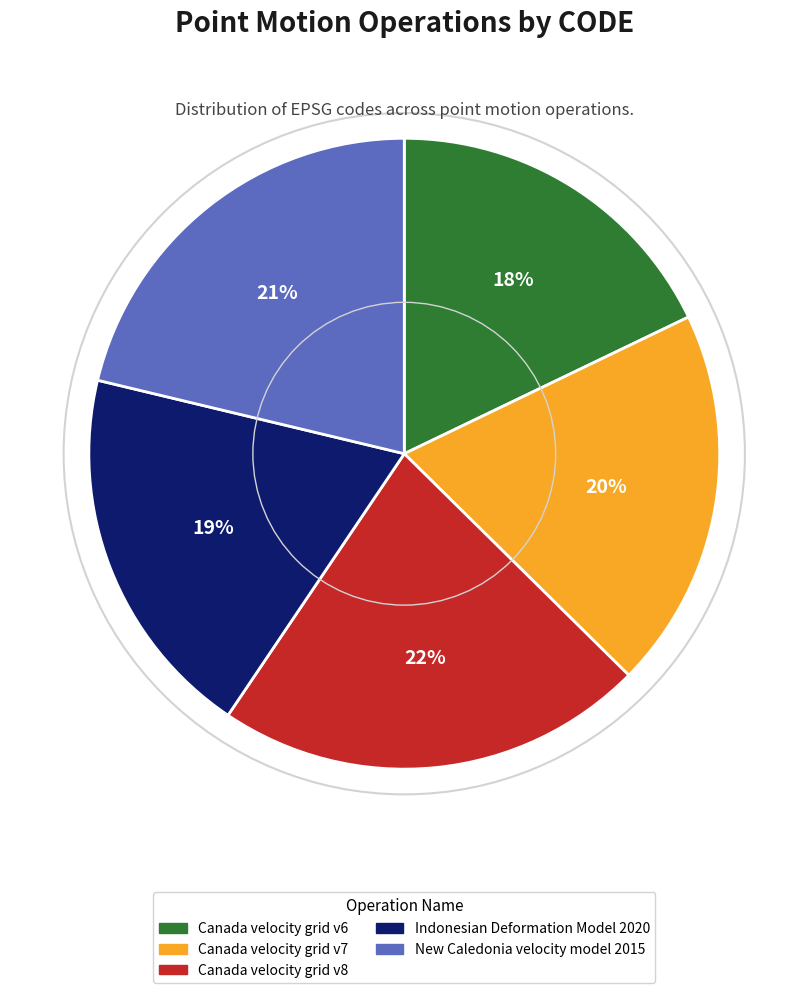

Which slice is the largest?

Canada velocity grid v8